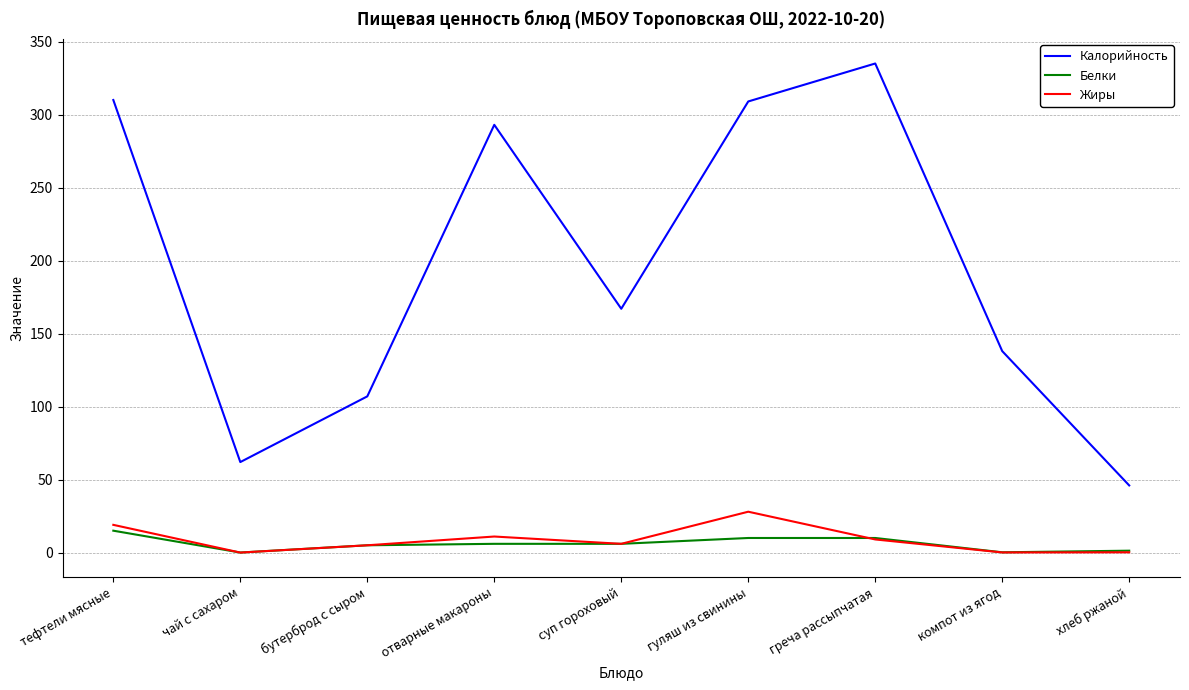

Where does the Жиры series first go above 6?

тефтели мясные